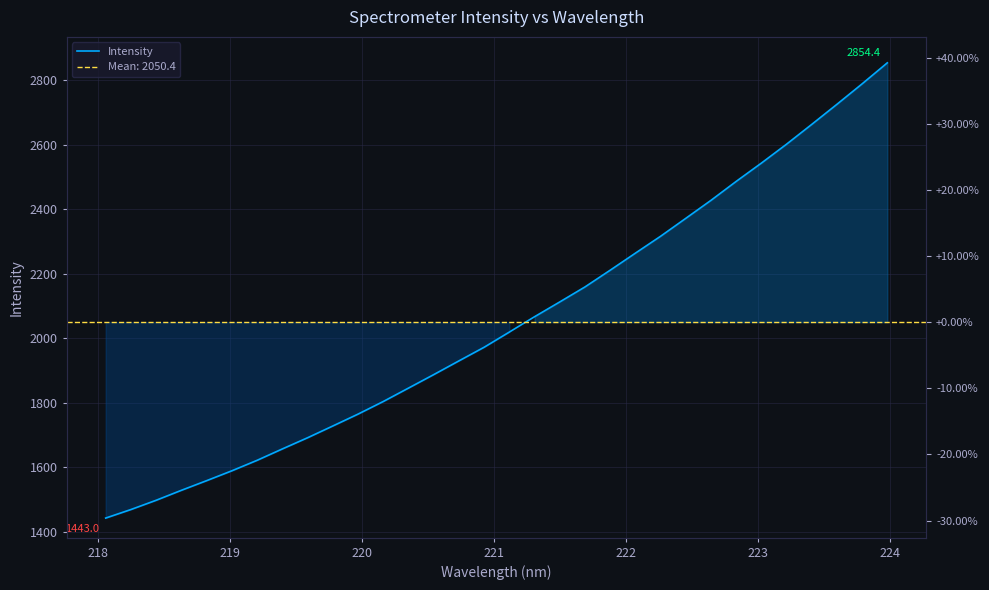

What is the average value?

2050.4